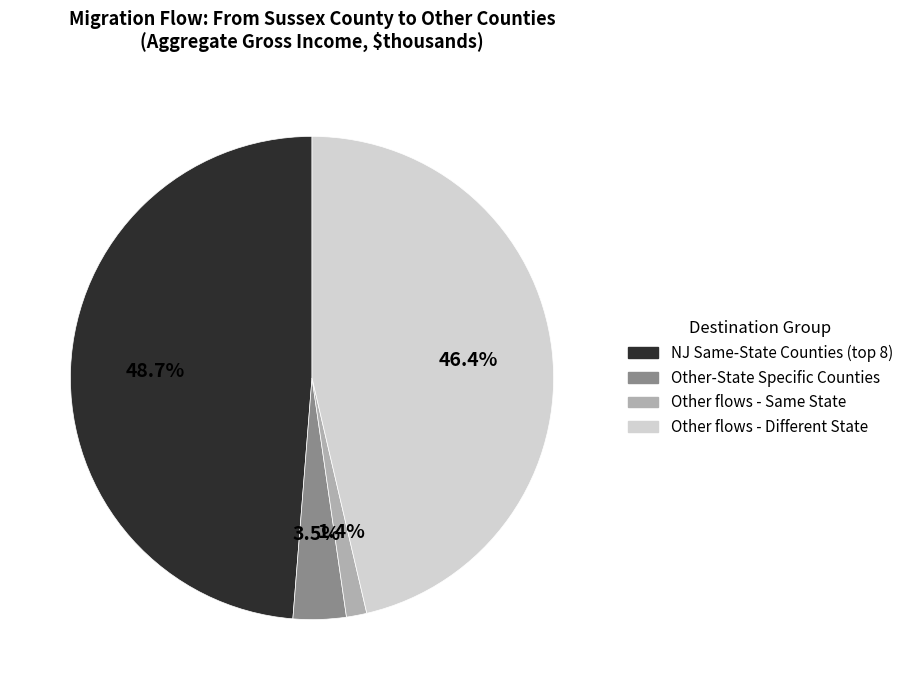

Is there a majority slice in this chart?

No